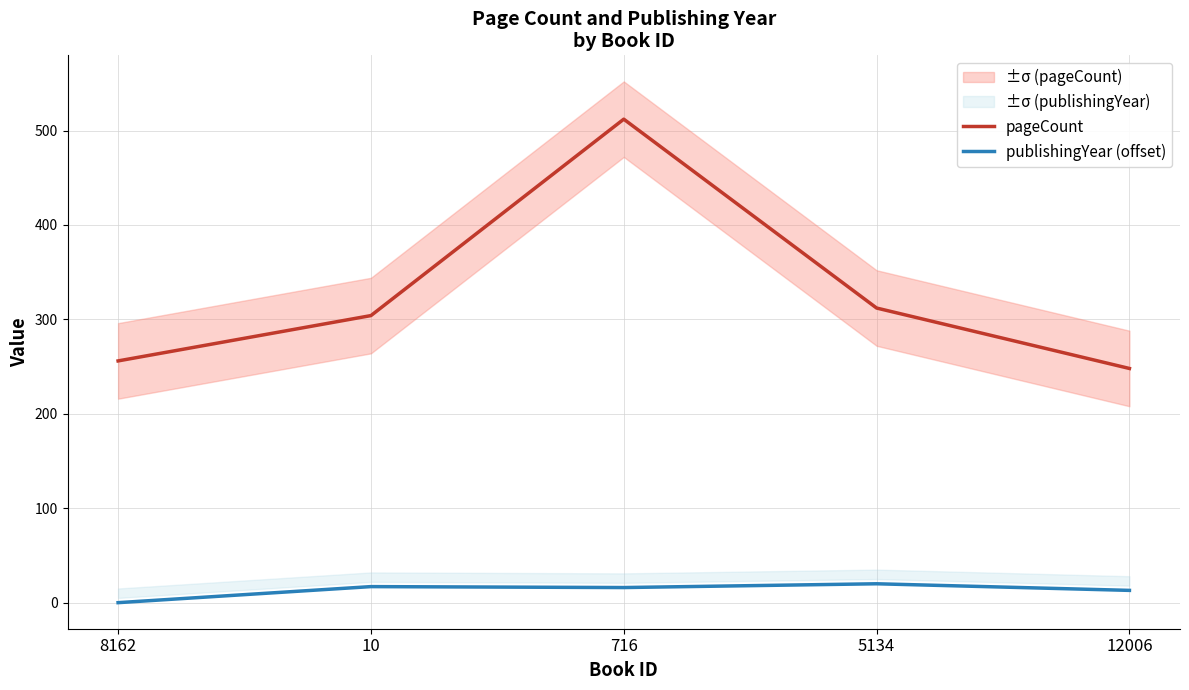

Between 12006 and 5134, which is larger?

5134